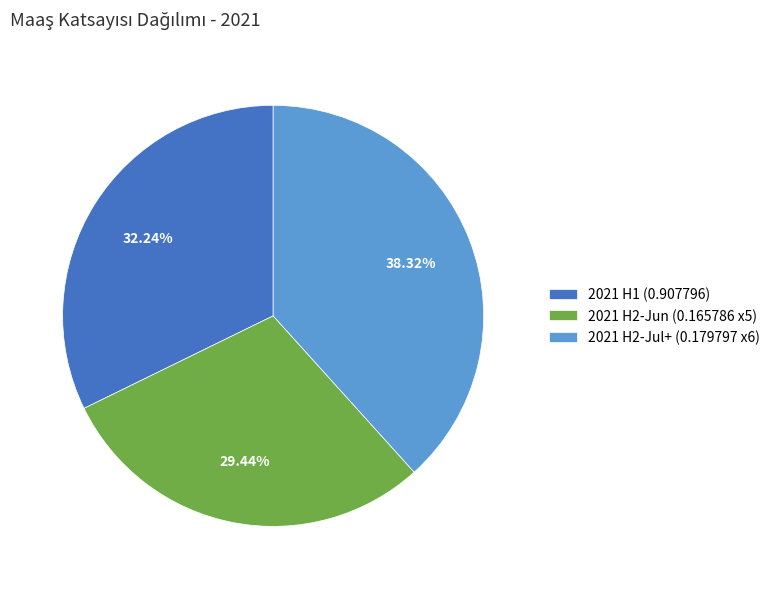

Rank the categories by value from highest to lowest.

2021 H2-Jul+ (0.179797 x6), 2021 H1 (0.907796), 2021 H2-Jun (0.165786 x5)